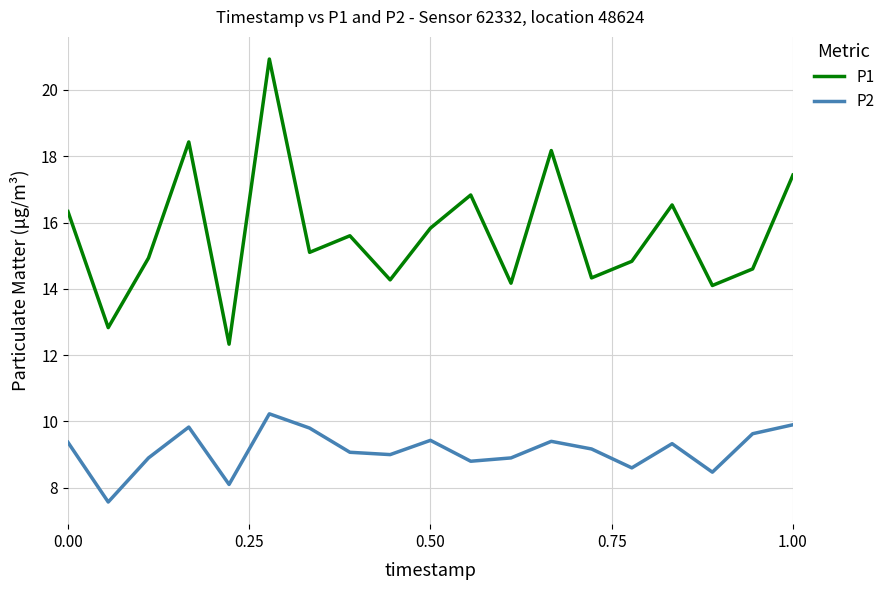

Rank the series by their average value, from lowest to highest.

P2, P1